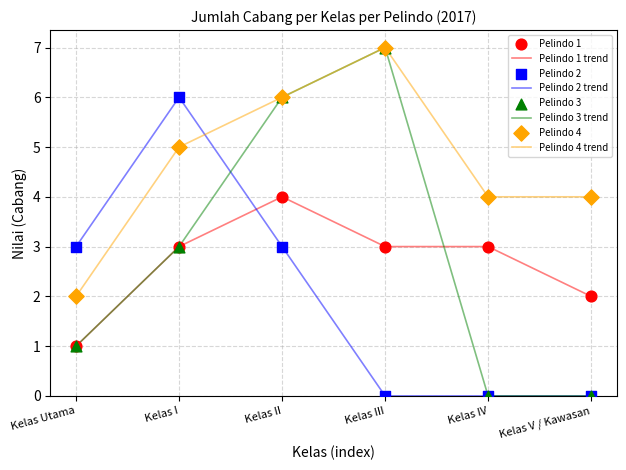

Between Kelas I and Kelas IV, which series saw the biggest shift?

Pelindo 2 trend